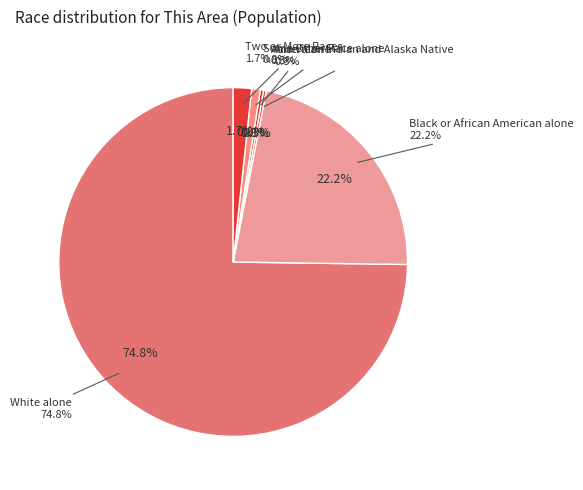

How many segments does this pie chart have?

6